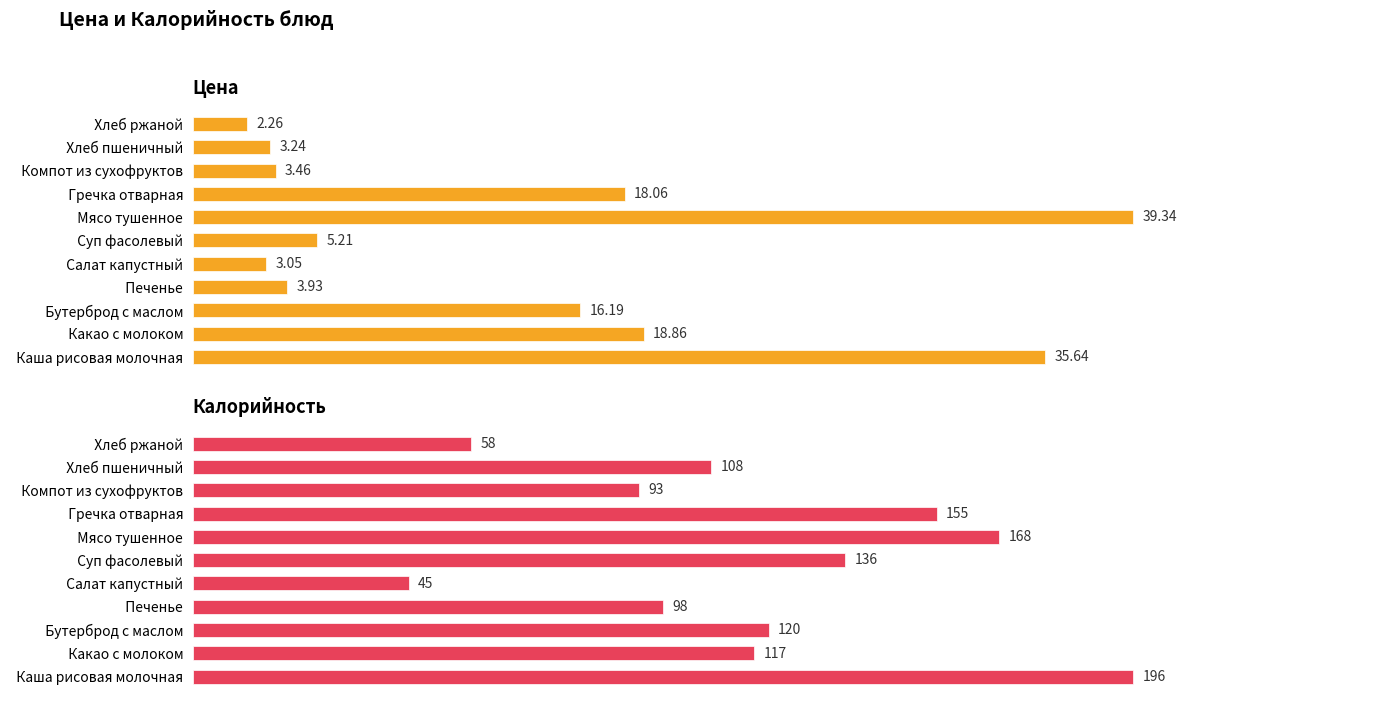

Between 0 and 8, which series saw the biggest shift?

Калорийность